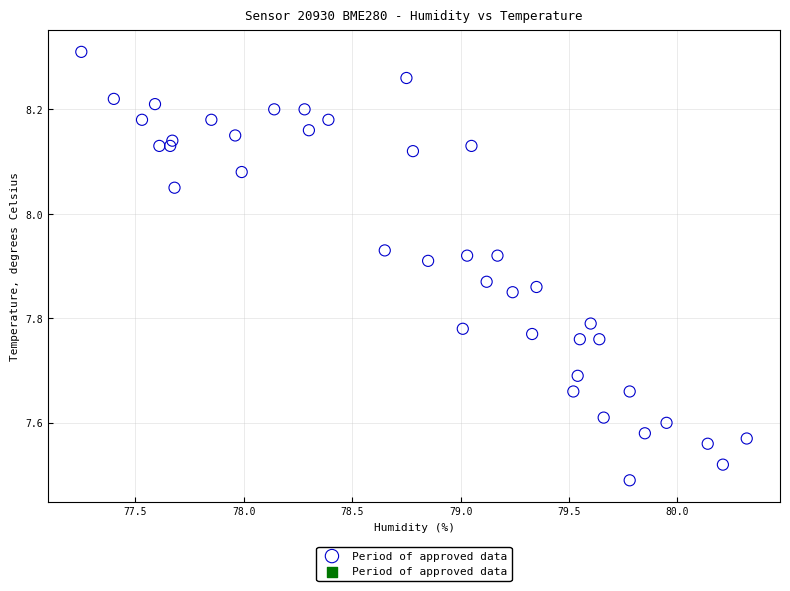

What is the range of X values (max minus min)?

3.1